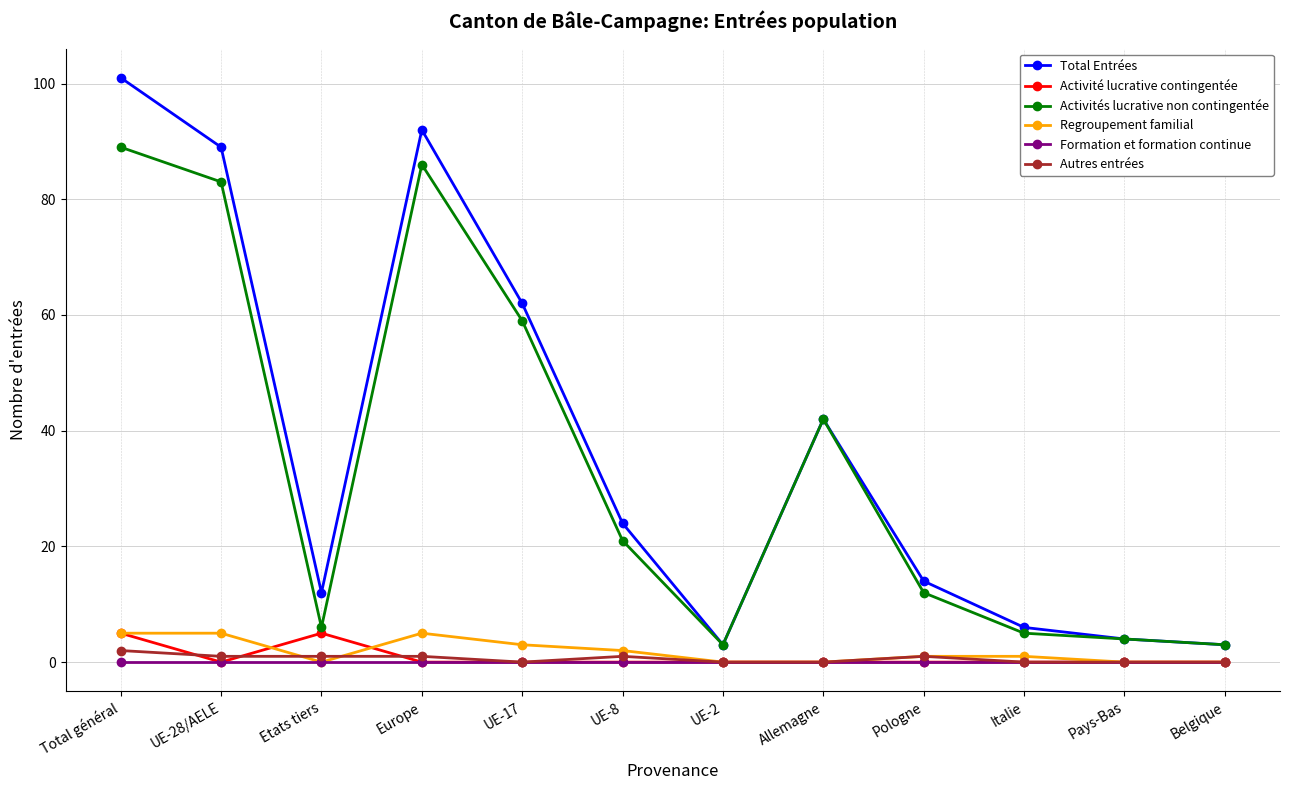

The value of Activité lucrative contingentée at UE-17 is 0. True or false?

True